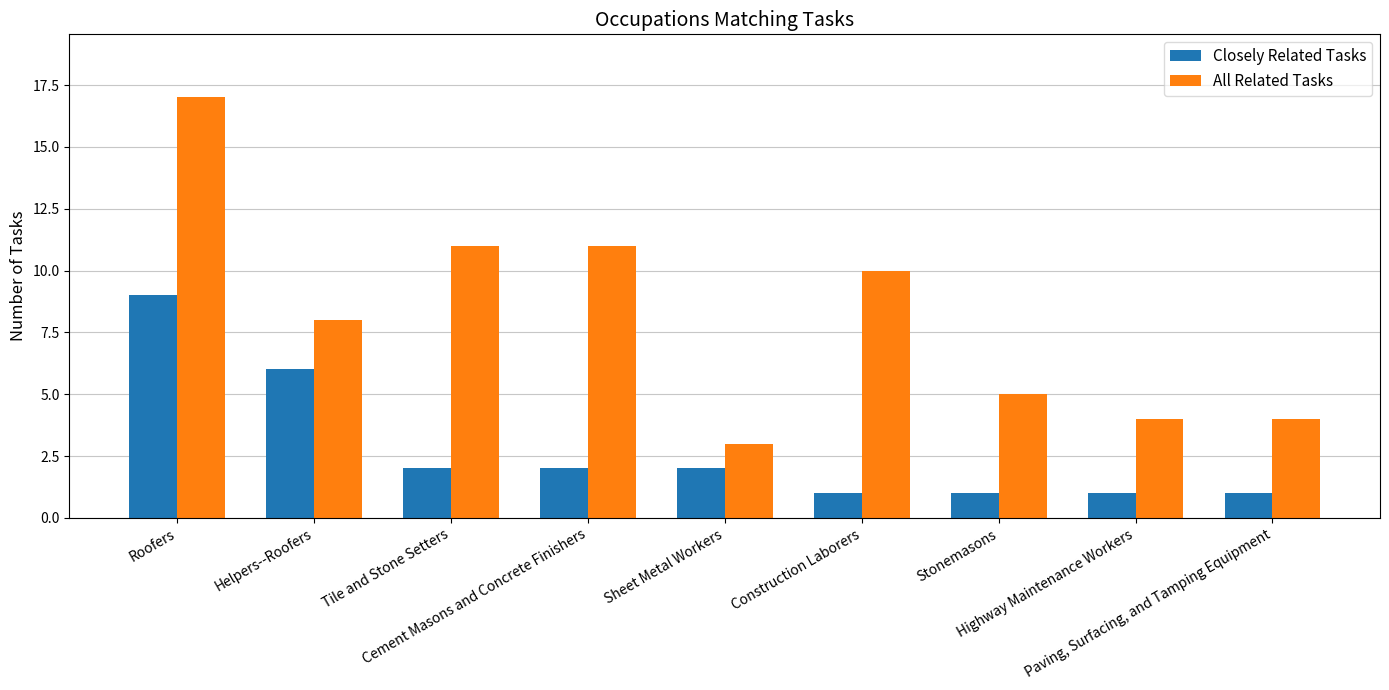

How many bars are there in each group?

2